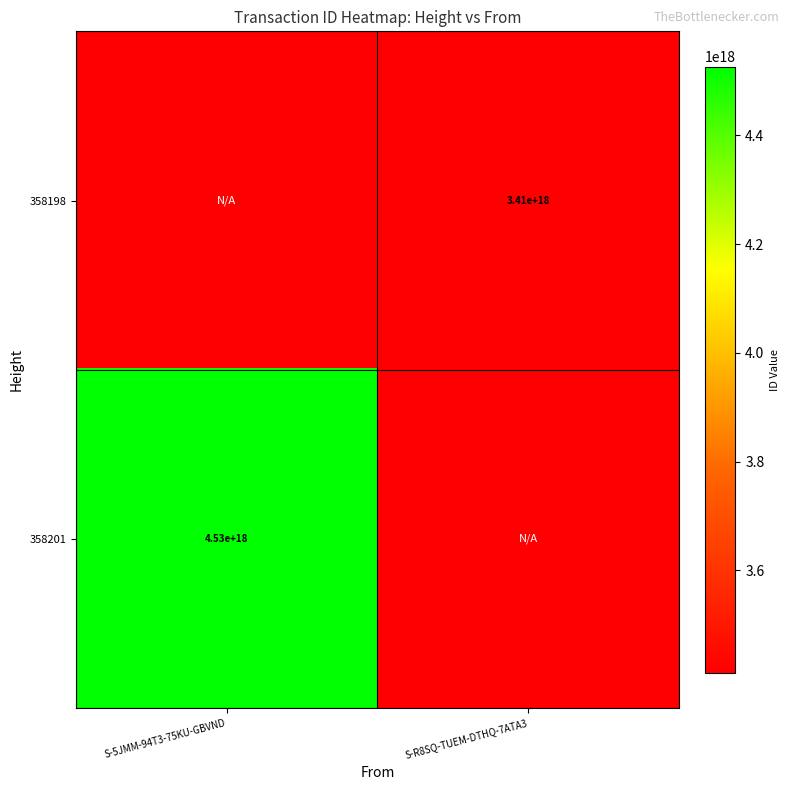

What is the smallest value displayed?

3411114249592186880.0